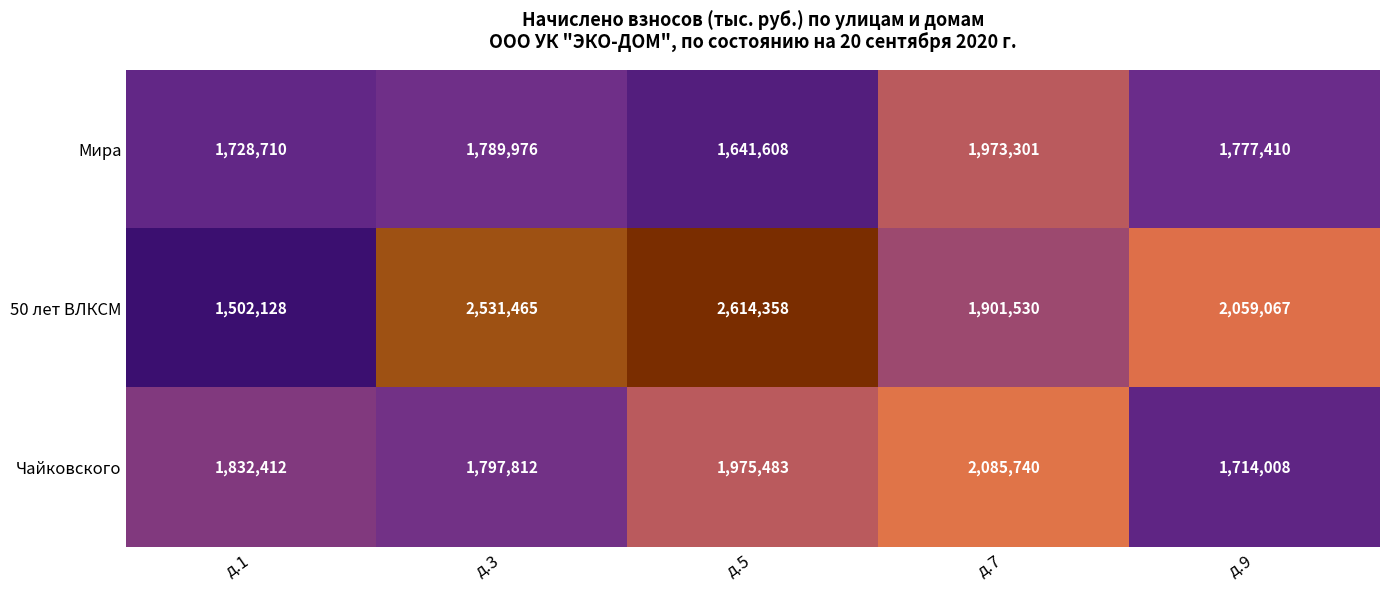

List the series in order of their overall mean, lowest first.

Мира, Чайковского, 50 лет ВЛКСМ